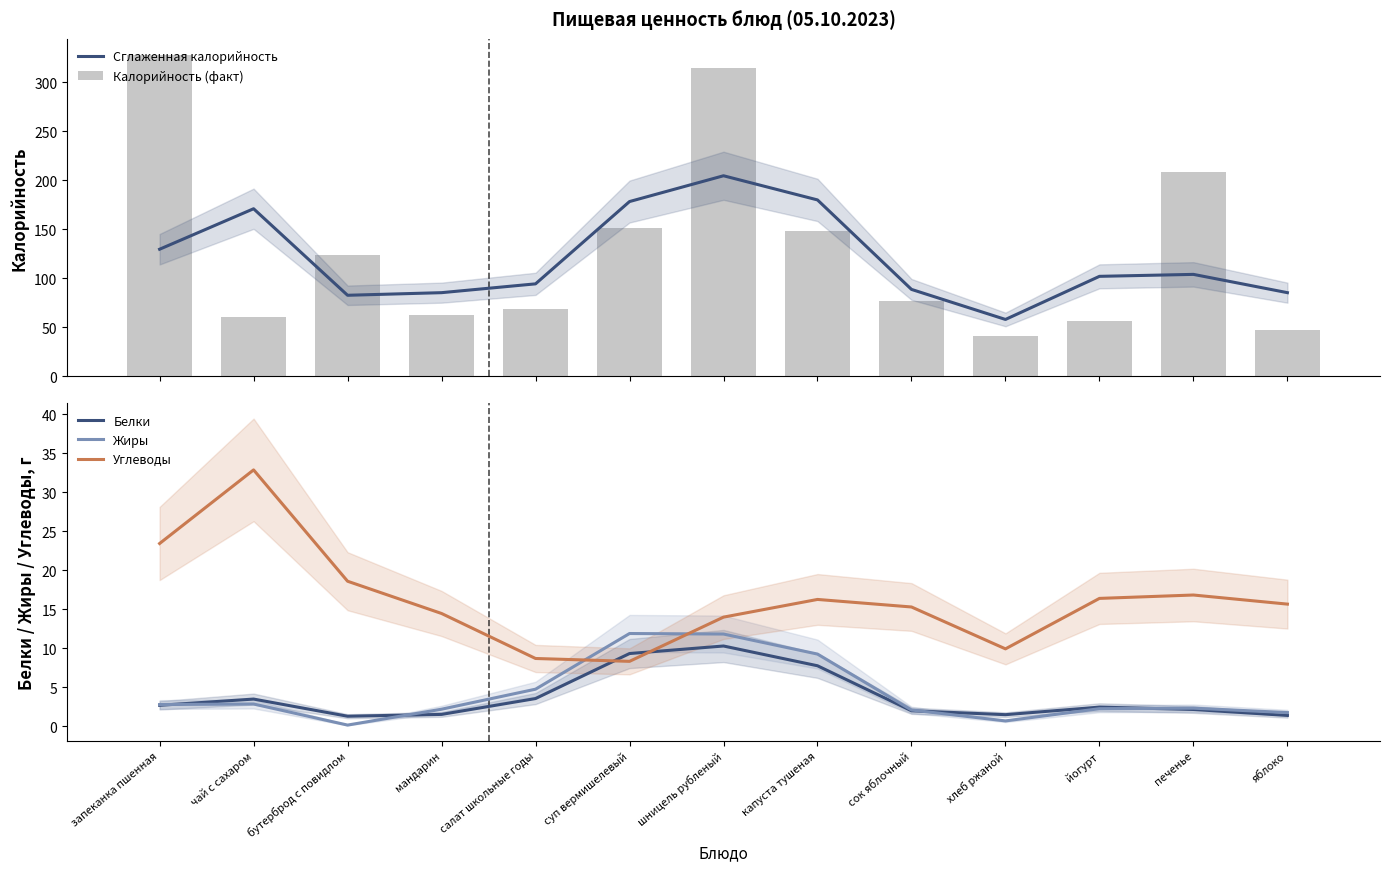

What is the label of the 6th bar from the right?

капуста тушеная